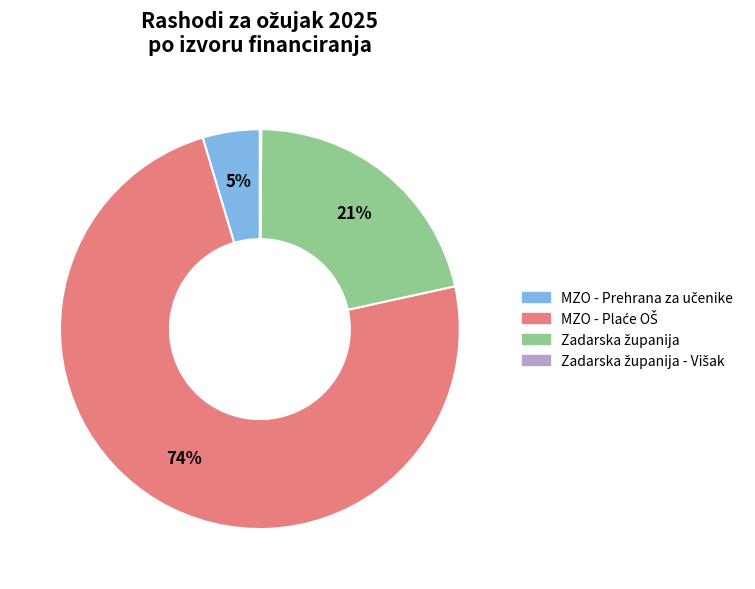

Does any single category account for the majority?

Yes